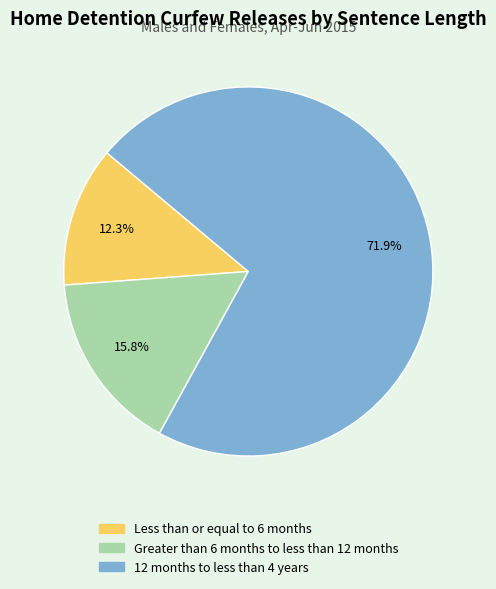

True or false: Greater than 6 months to less than 12 months accounts for 9% of the total.

False